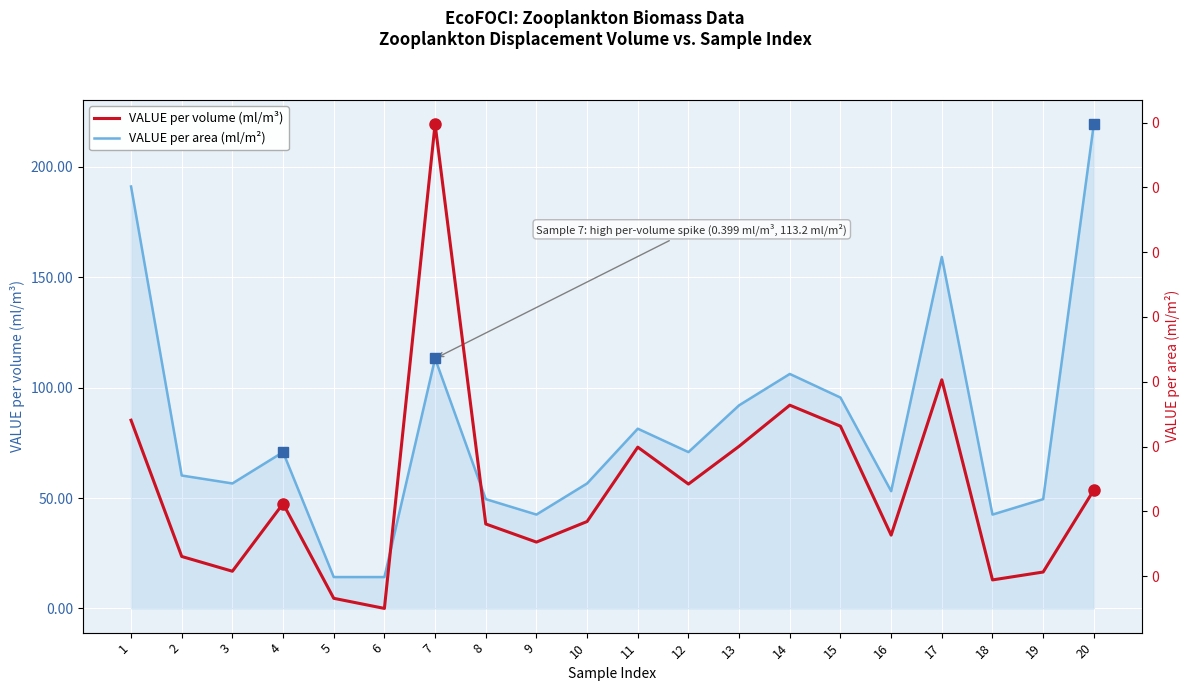

True or false: VALUE per area (ml/m²) and VALUE per volume (ml/m³) cross at least once.

False